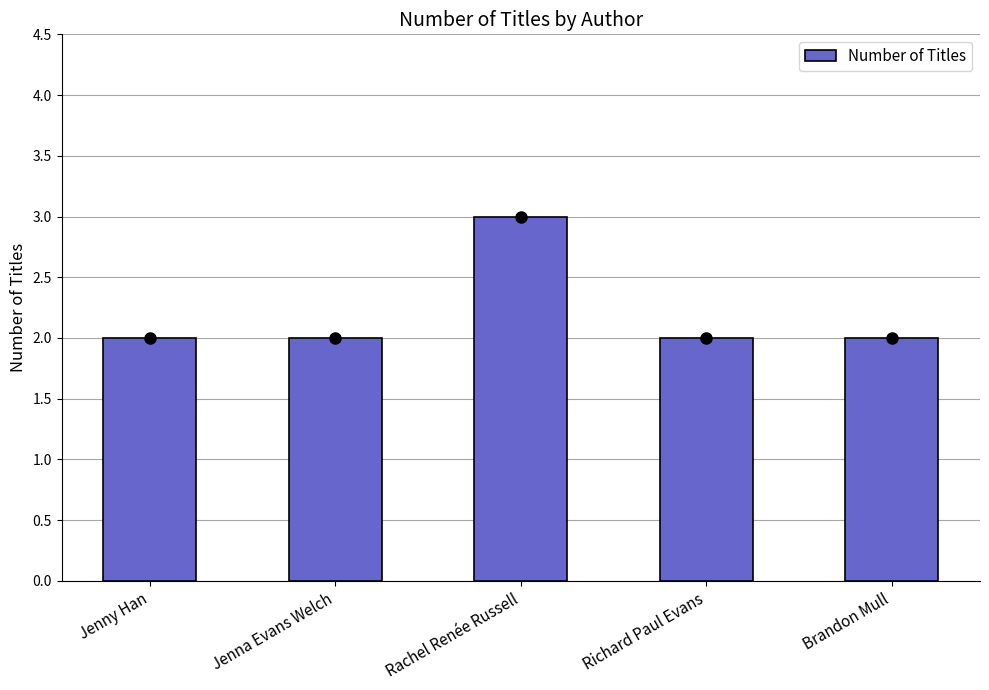

What is the label of the 3rd bar from the left?

Rachel Renée Russell